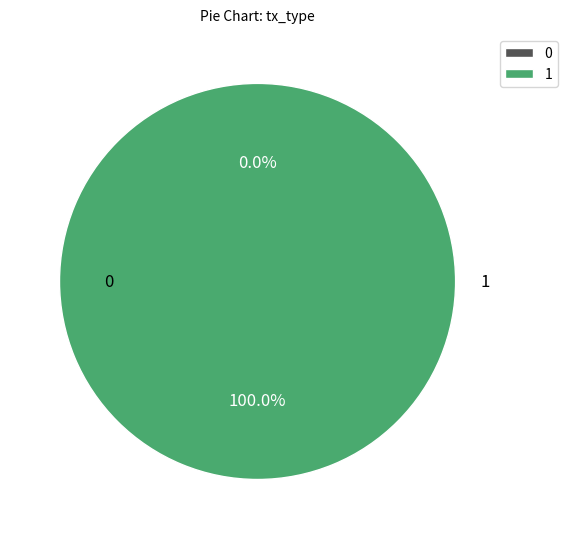

How many slices are in this pie chart?

2